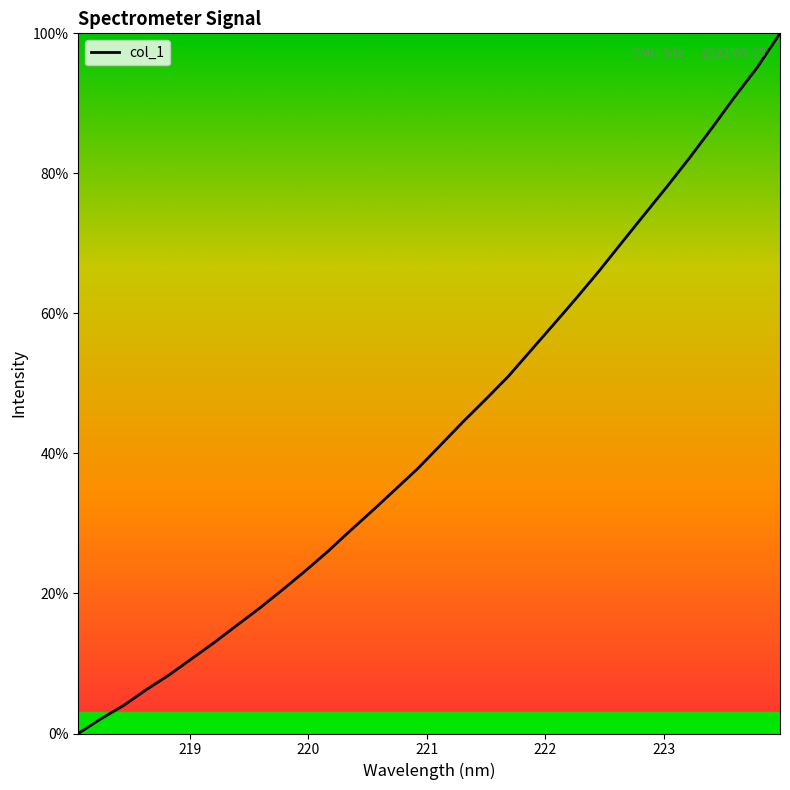

What is the difference between the maximum and minimum values?

100.0